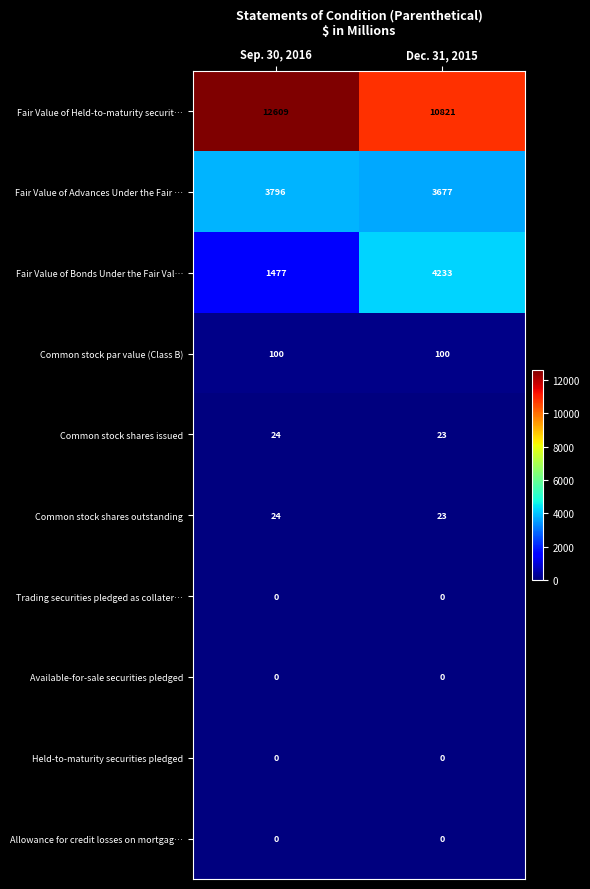

Reading left to right, extract all data points from this chart.

Fair Value of Held-to-maturity securit…: Sep. 30, 2016=12609	Dec. 31, 2015=10821
Fair Value of Advances Under the Fair …: Sep. 30, 2016=3796	Dec. 31, 2015=3677
Fair Value of Bonds Under the Fair Val…: Sep. 30, 2016=1477	Dec. 31, 2015=4233
Common stock par value (Class B): Sep. 30, 2016=100	Dec. 31, 2015=100
Common stock shares issued: Sep. 30, 2016=24	Dec. 31, 2015=23
Common stock shares outstanding: Sep. 30, 2016=24	Dec. 31, 2015=23
Trading securities pledged as collater…: Sep. 30, 2016=0	Dec. 31, 2015=0
Available-for-sale securities pledged: Sep. 30, 2016=0	Dec. 31, 2015=0
Held-to-maturity securities pledged: Sep. 30, 2016=0	Dec. 31, 2015=0
Allowance for credit losses on mortgag…: Sep. 30, 2016=0	Dec. 31, 2015=0